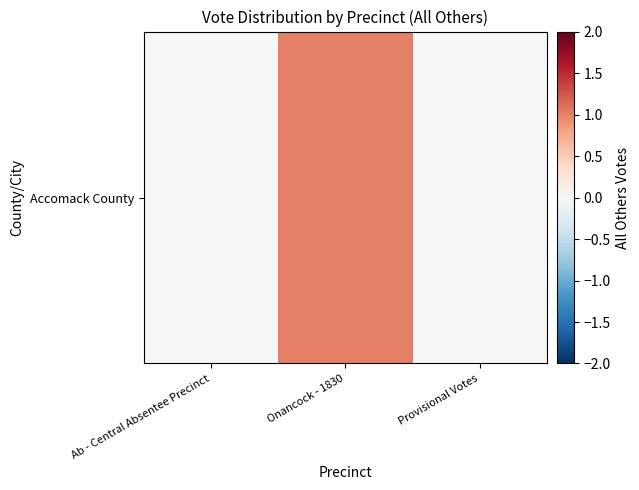

Reading right to left, list all the values displayed in this chart.

Provisional Votes=0	Onancock - 1830=1	Ab - Central Absentee Precinct=0